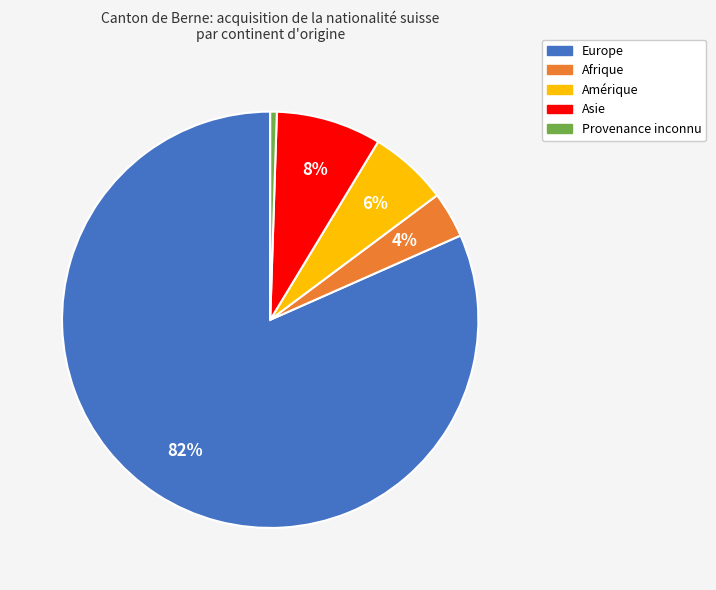

What percentage is the Amérique slice, to the nearest percent?

6%